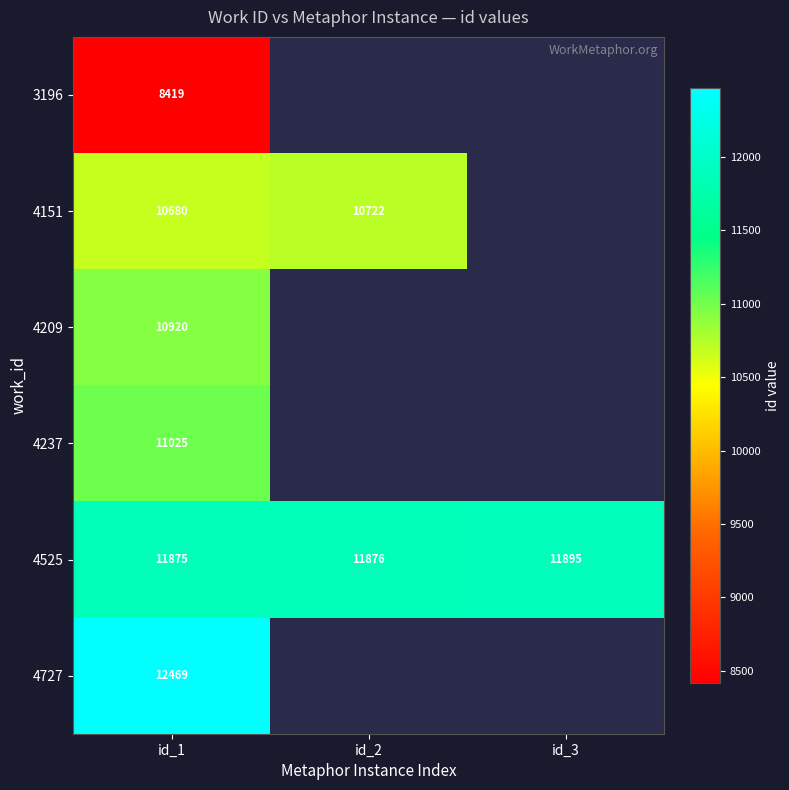

Which label corresponds to the smallest value in the chart?

id_1